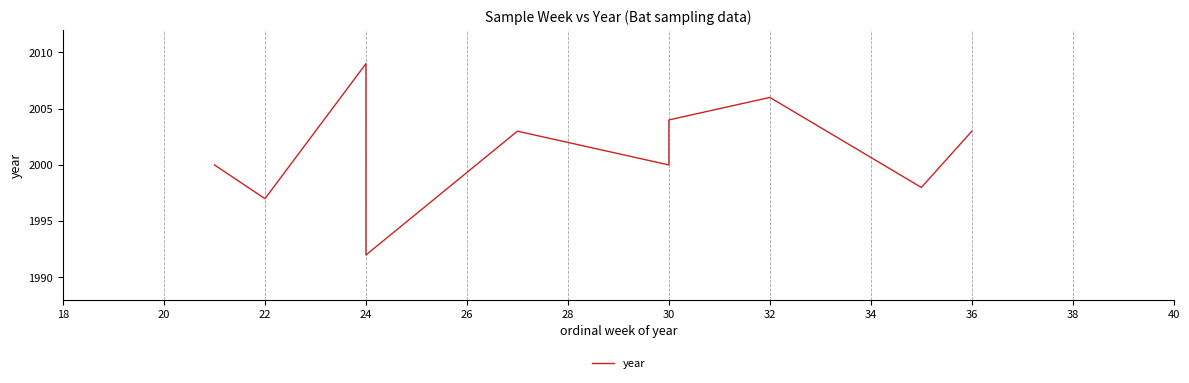

What is the sum of the values at 24 and 34?

4006